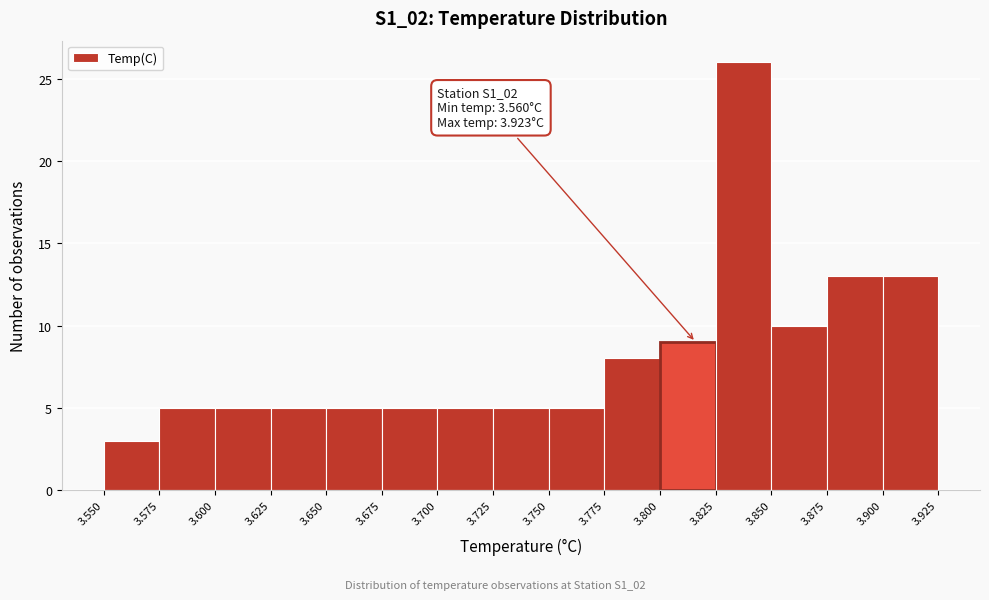

Which range on the x-axis has the tallest bar?

3.825 to 3.850